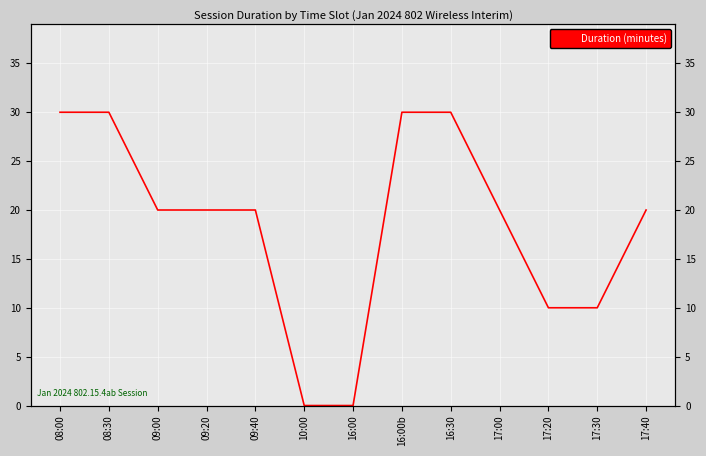

What is the difference between the maximum and minimum values?

30